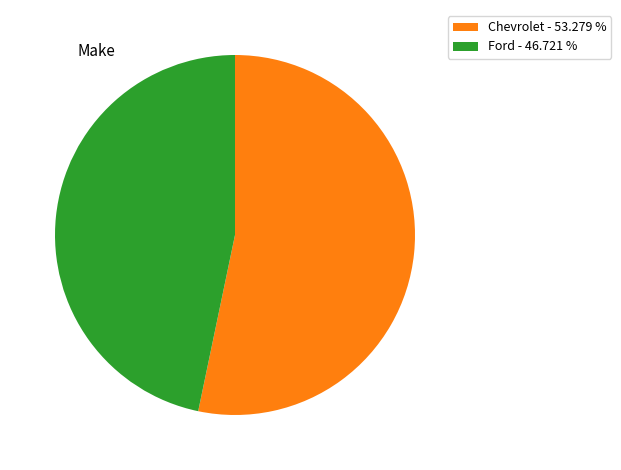

Which slice is the largest?

Chevrolet - 53.279 %